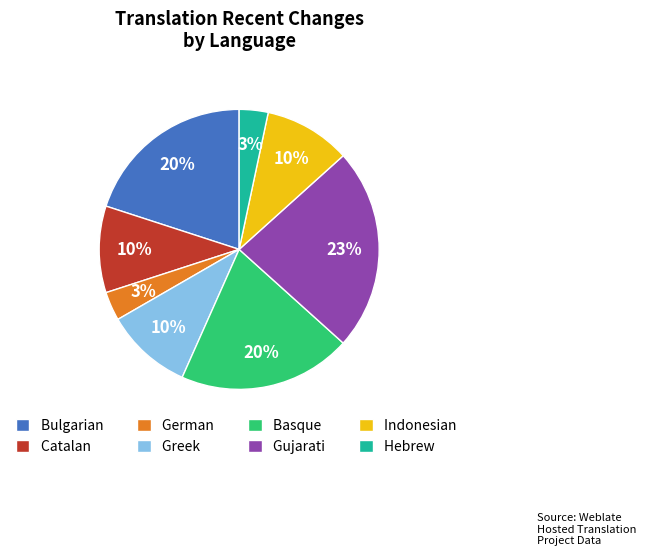

To the nearest percent, what portion does Bulgarian represent?

20%